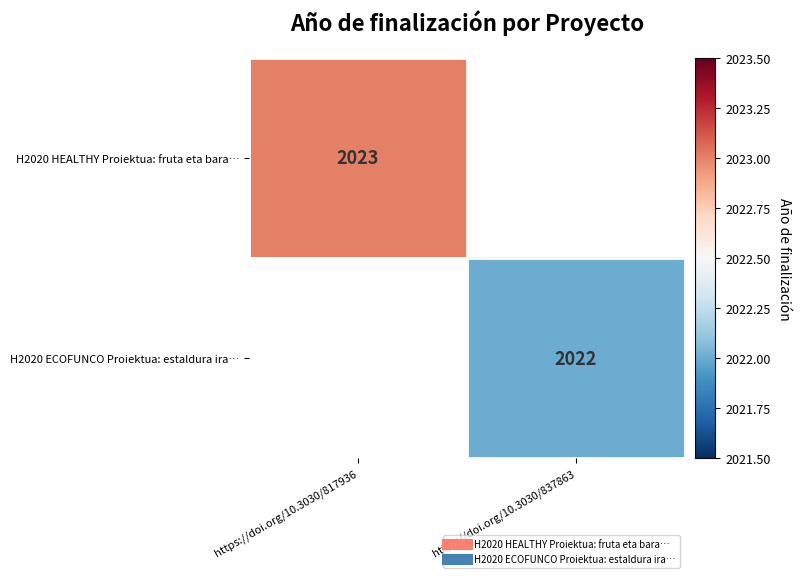

Which category has the highest value in the H2020 HEALTHY Proiektua: fruta eta bara… series?

https://doi.org/10.3030/817936